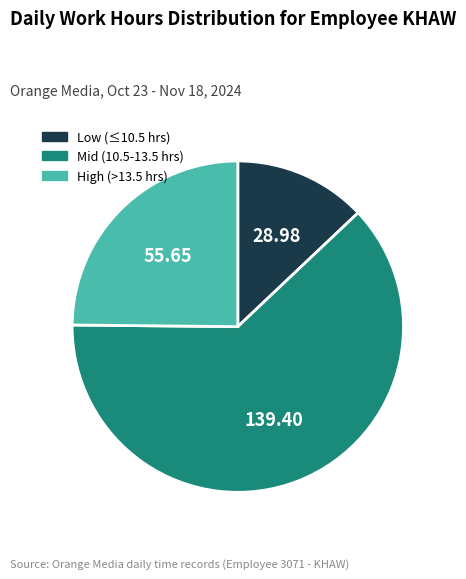

Count the number of slices in the pie.

3